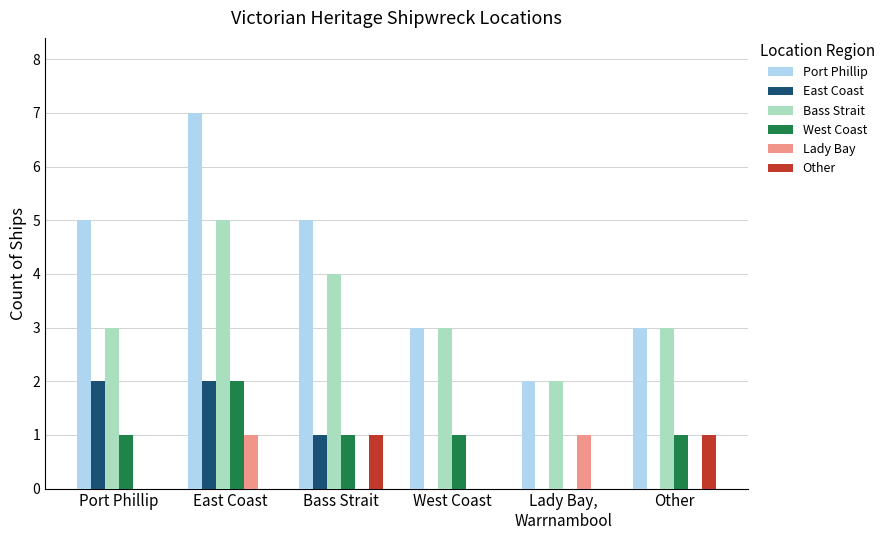

Reading left to right, what are all the values shown in this chart?

Port Phillip: 5	7	5	3	2	3
East Coast: 2	2	1	0	0	0
Bass Strait: 3	5	4	3	2	3
West Coast: 1	2	1	1	0	1
Lady Bay: 0	1	0	0	1	0
Other: 0	0	1	0	0	1